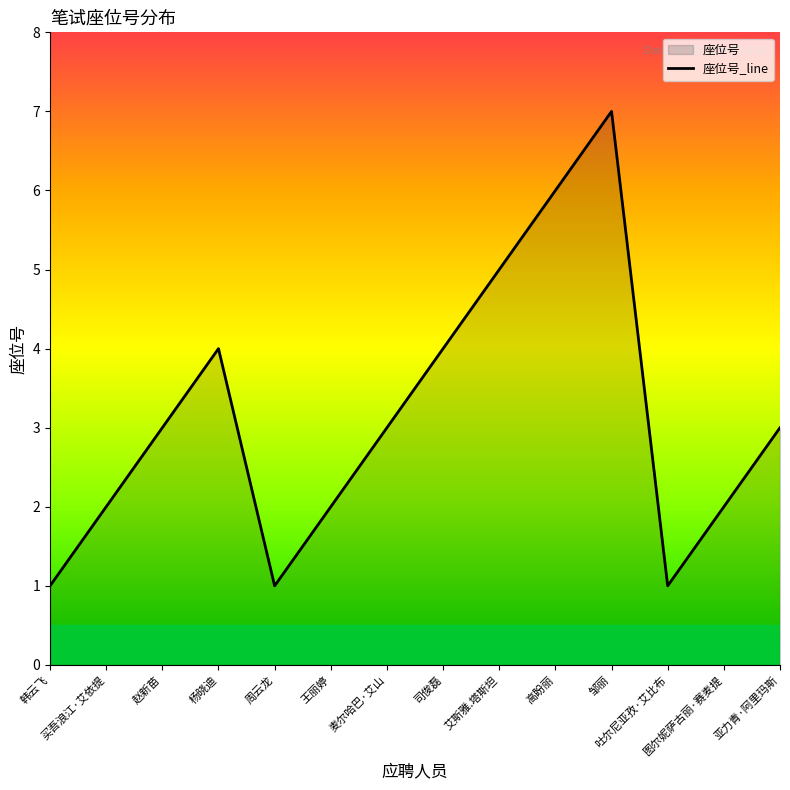

Approximately how many times larger is the value at 亚力青·阿里玛斯 compared to 韩云飞?

3.0